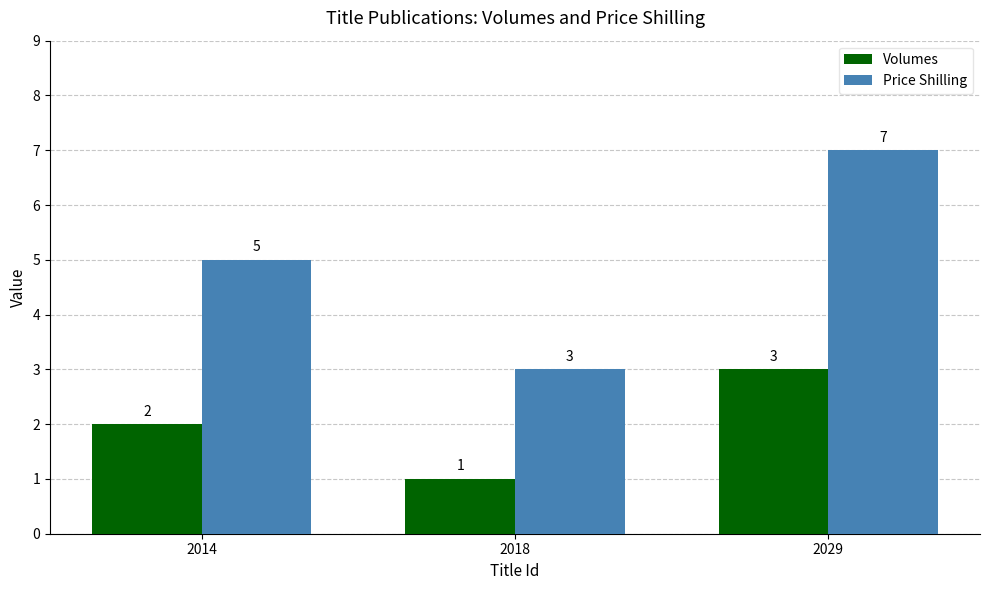

What is the sum of the Price Shilling values at 2014 and 2029?

12